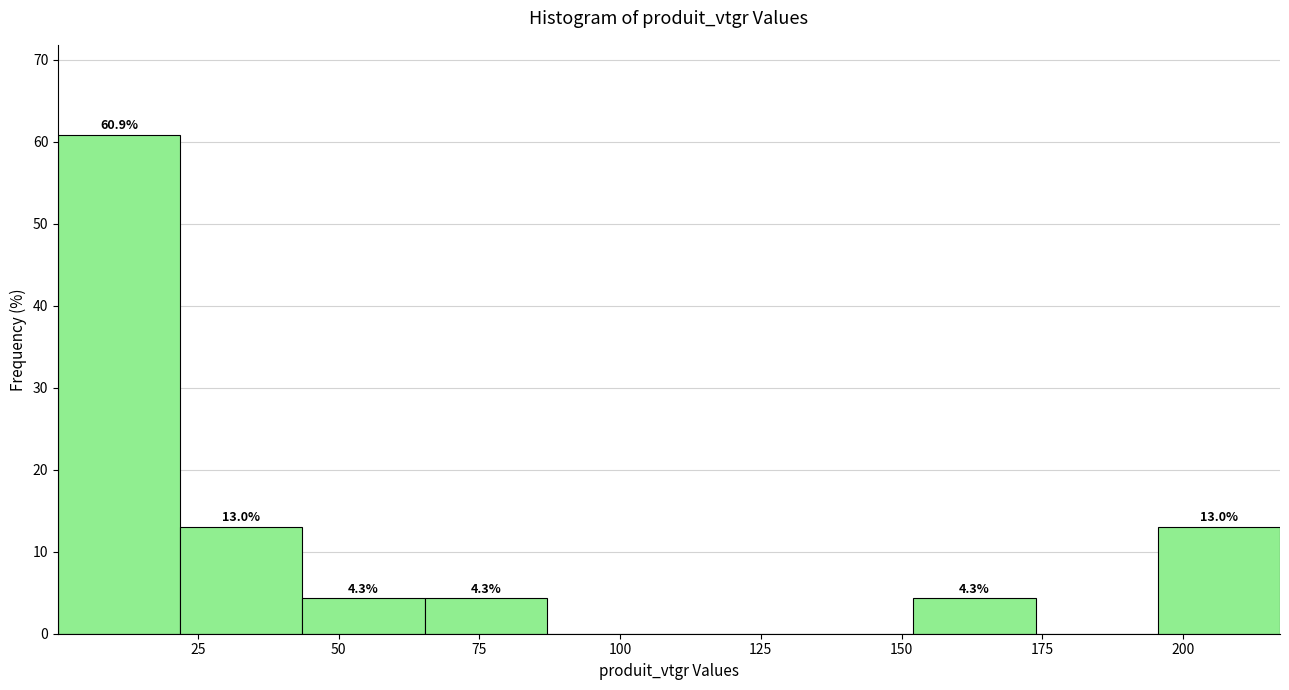

Over which range of the x-axis is the bar tallest?

0 to 20